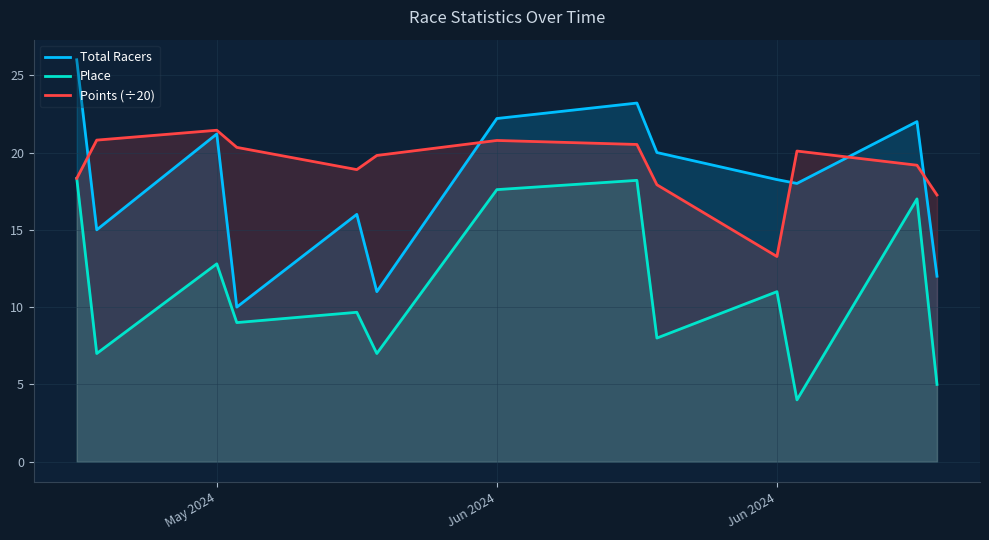

Does the chart display data point markers on the line(s)?

No